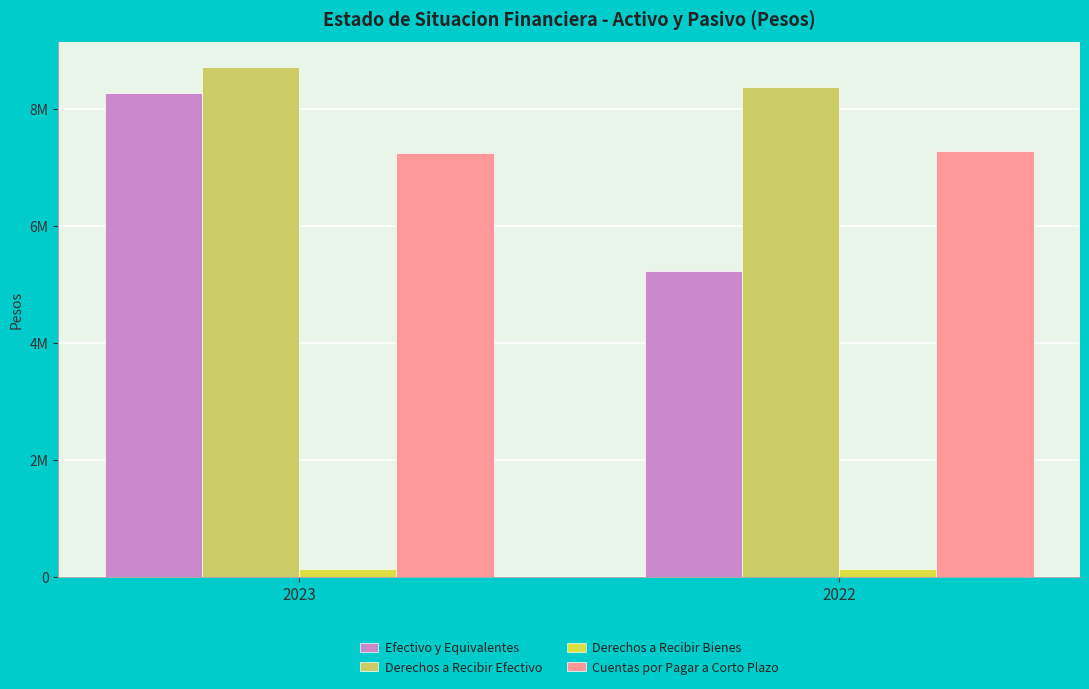

Are the bars horizontal?

No